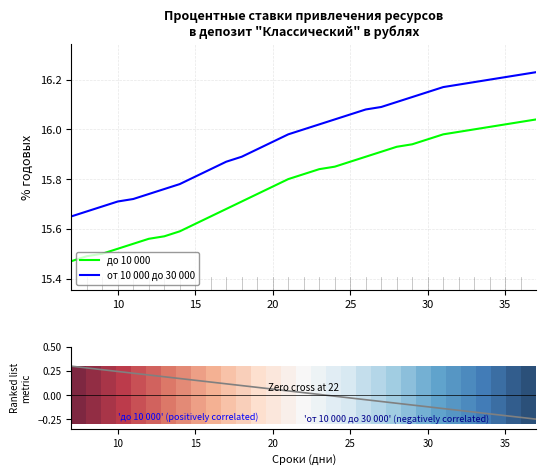

How many data points in Ranking metric scores are above 0?

17